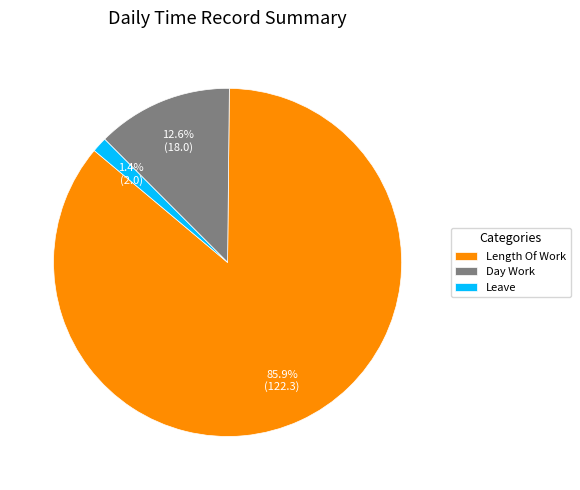

How many segments does this pie chart have?

3